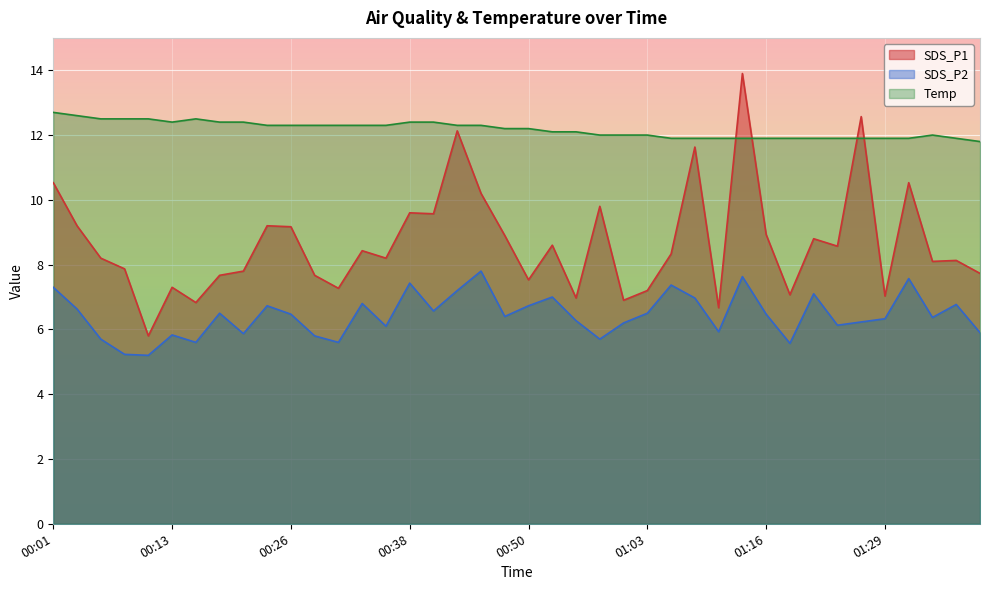

What position from the left is 00:01?

1